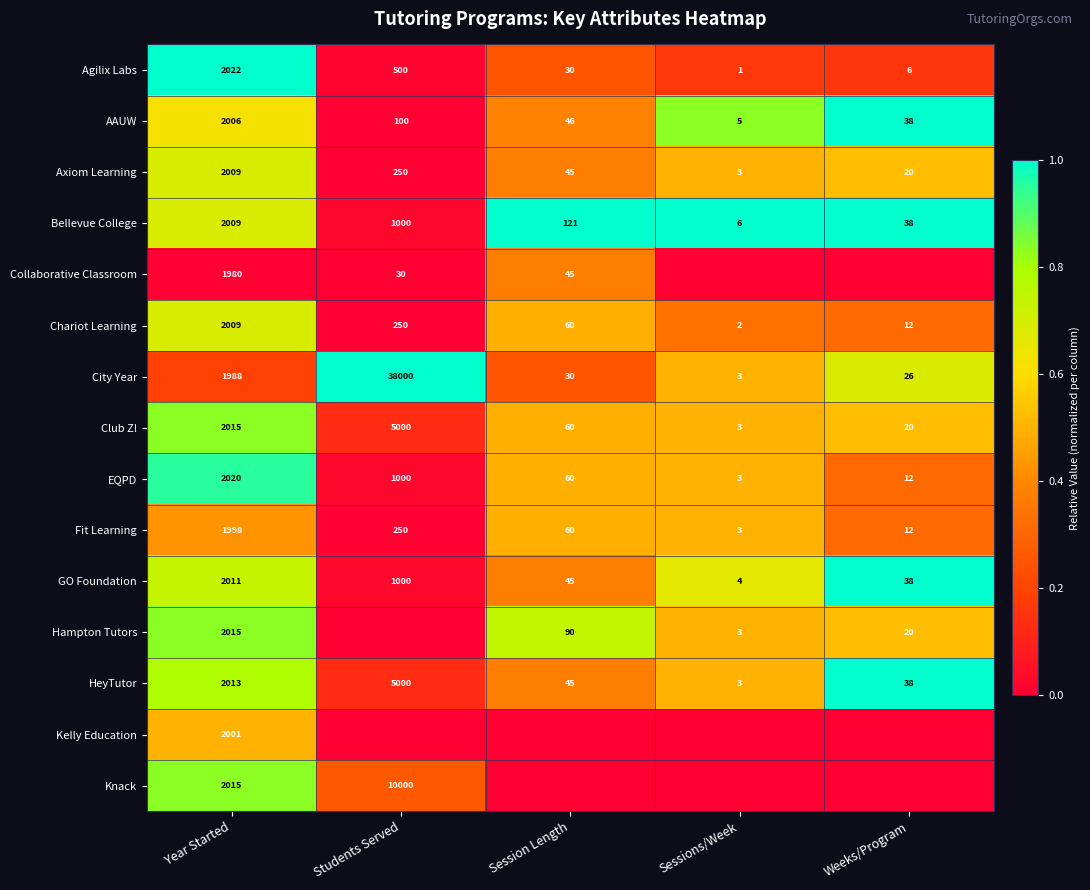

Is the value of Chariot Learning at Session Length greater than the value of Collaborative Classroom at Students Served?

Yes